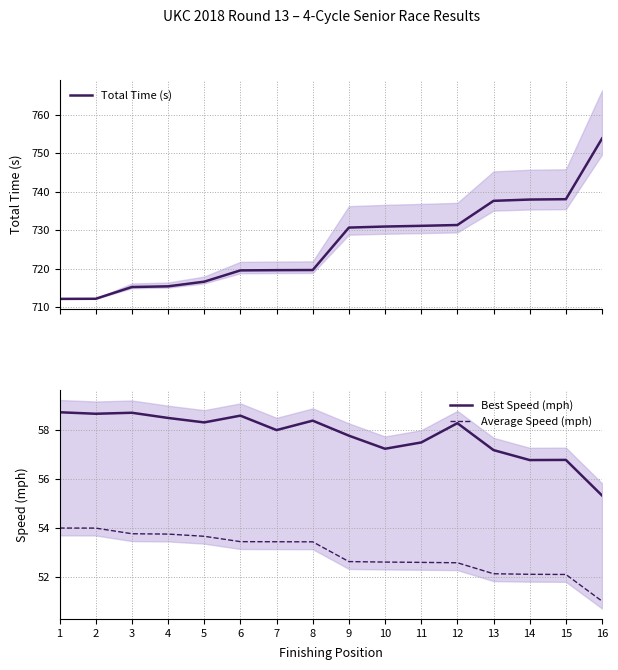

Is this an area chart (filled region under the line)?

No